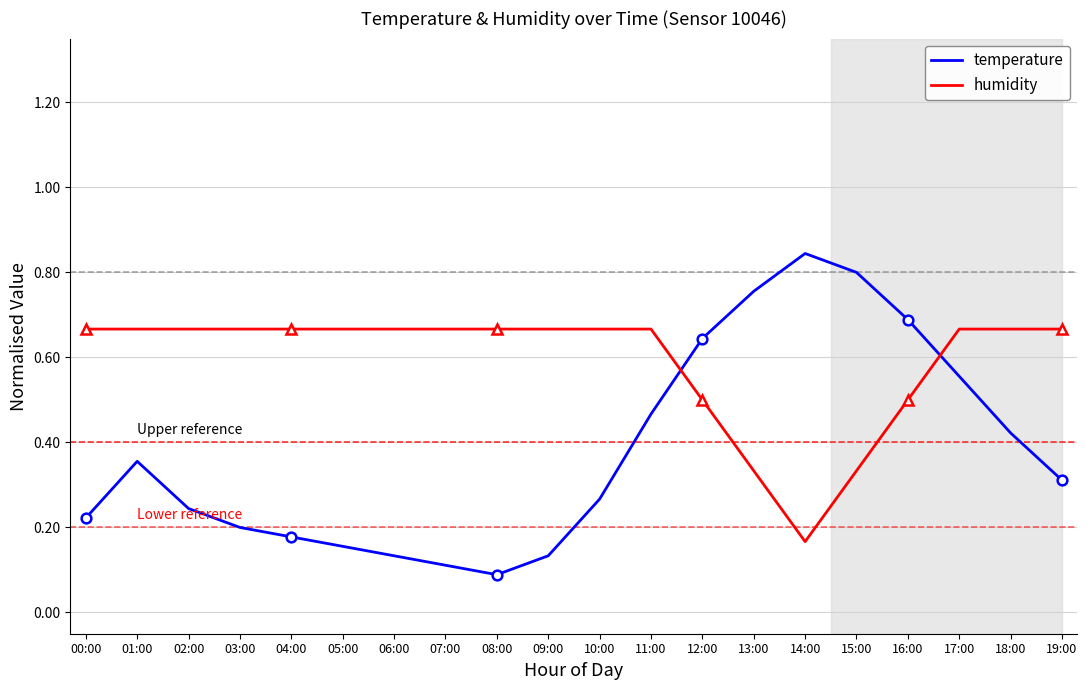

What are all the series names shown in the legend?

temperature, humidity